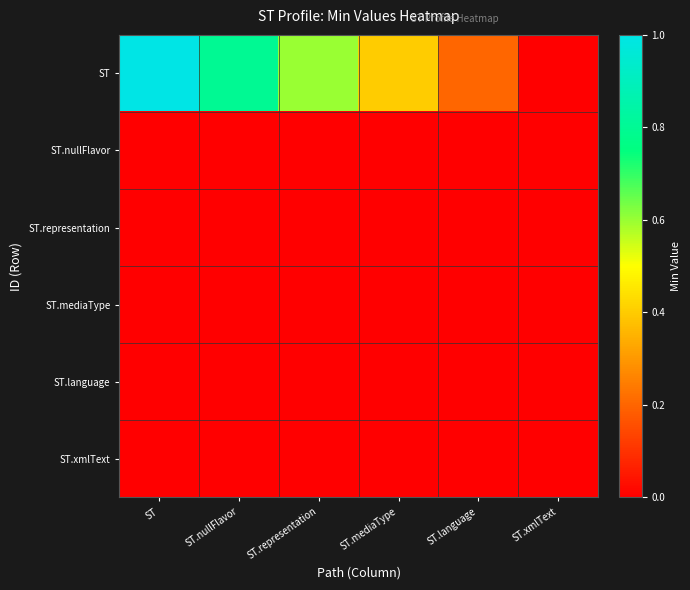

Count the number of categories in the chart.

6